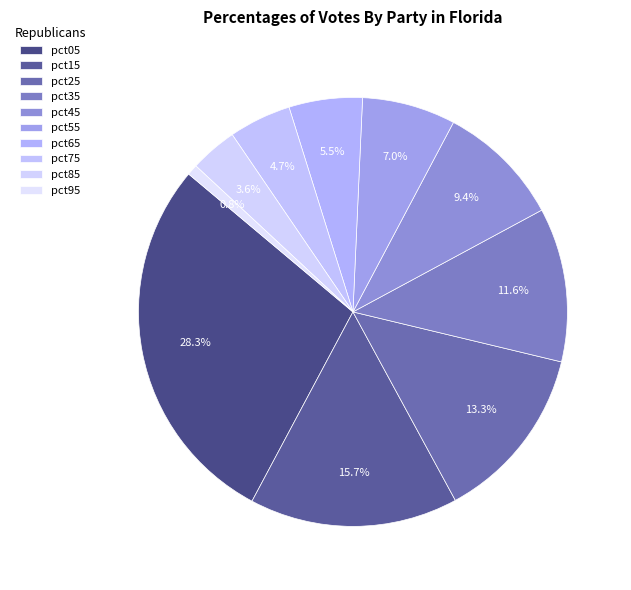

To the nearest percent, what portion does pct95 represent?

1%